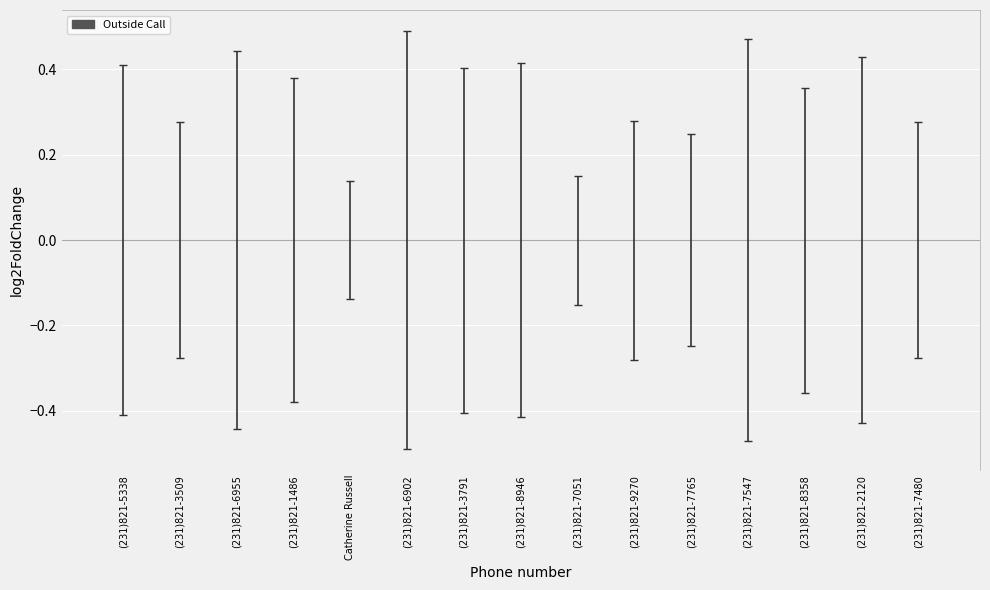

Is it true that the value at (231)821-1486 is -0.0?

True